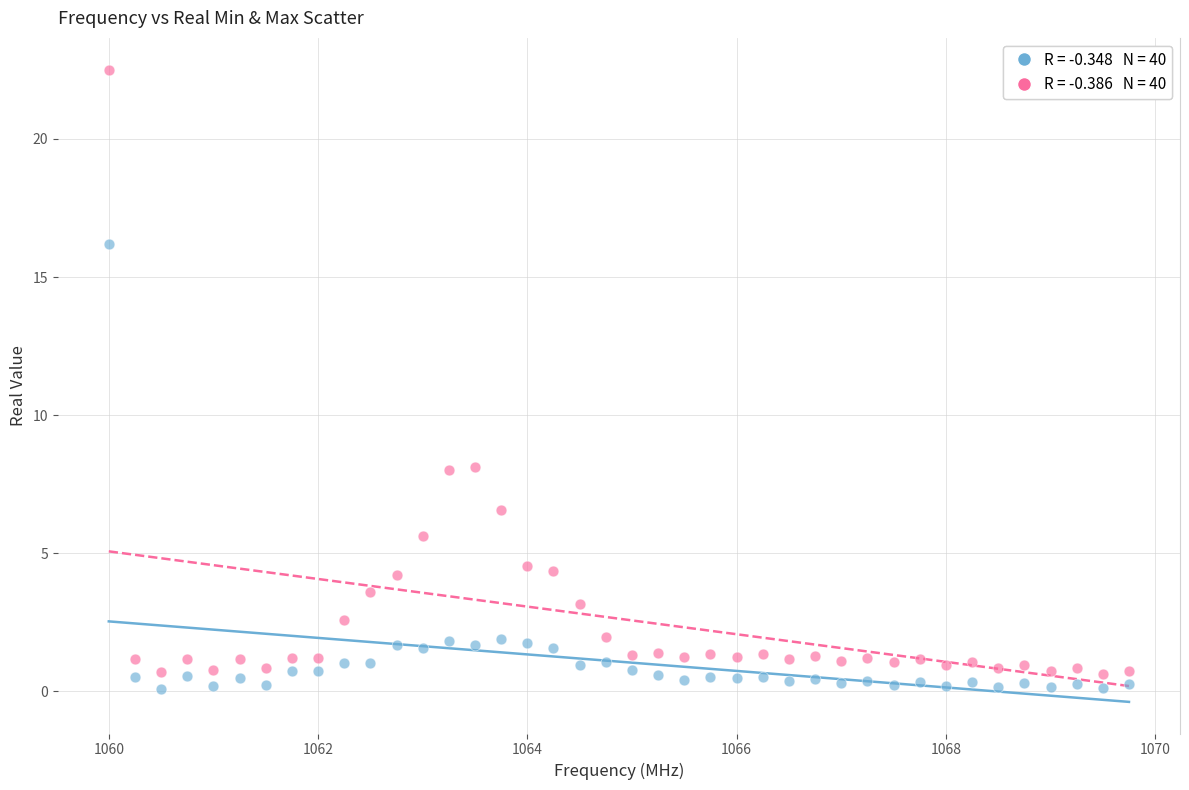

Across all data points, what is the range of X values (max minus min)?

9.8